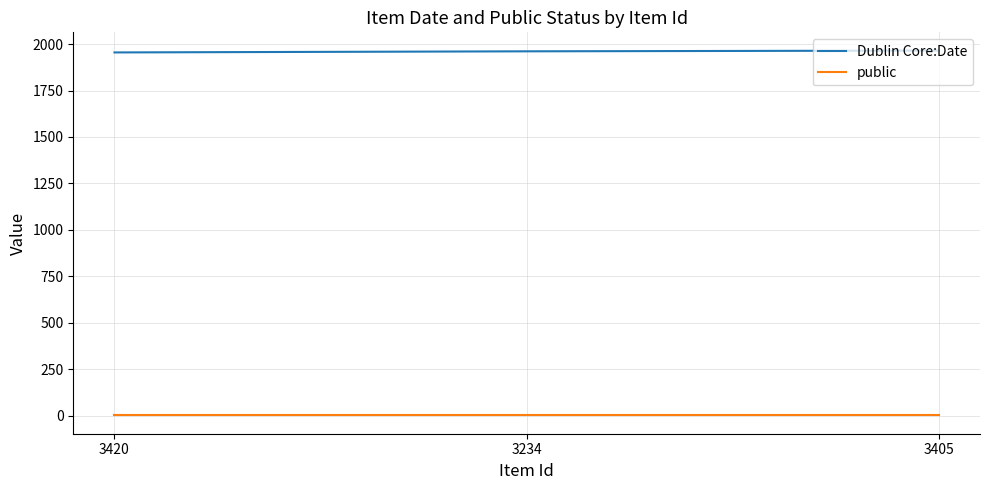

How many lines are shown in the chart?

2